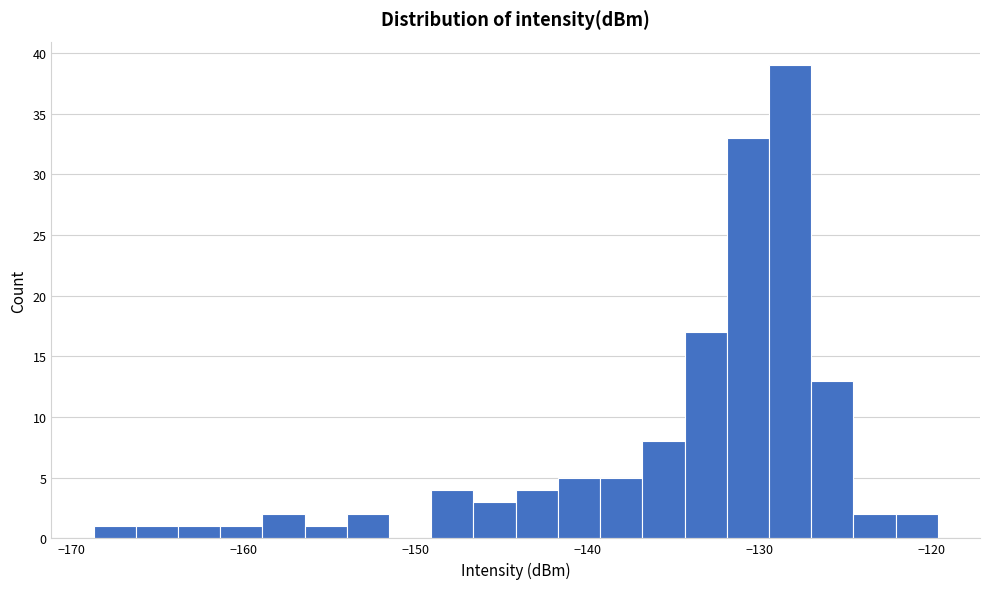

Around what value on the x-axis is the tallest bar? Give the approximate position of its centre, as read against the axis.

-128